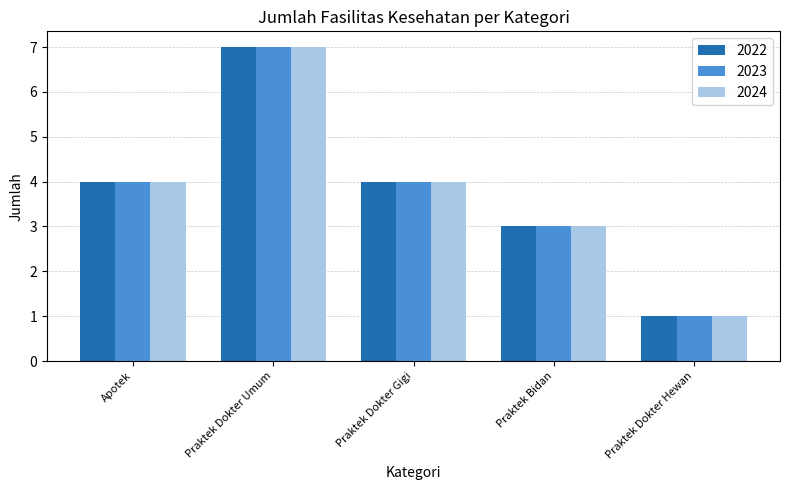

What is the value of the 2022 bar at the 4th from the left?

3